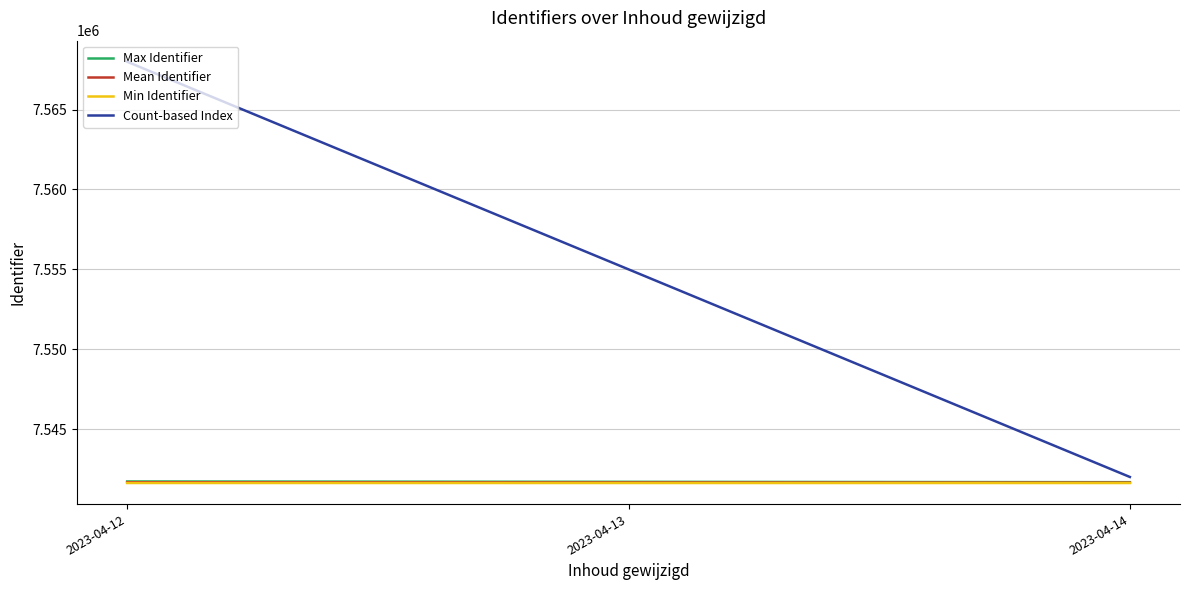

What is the maximum value for Min Identifier?

7541623